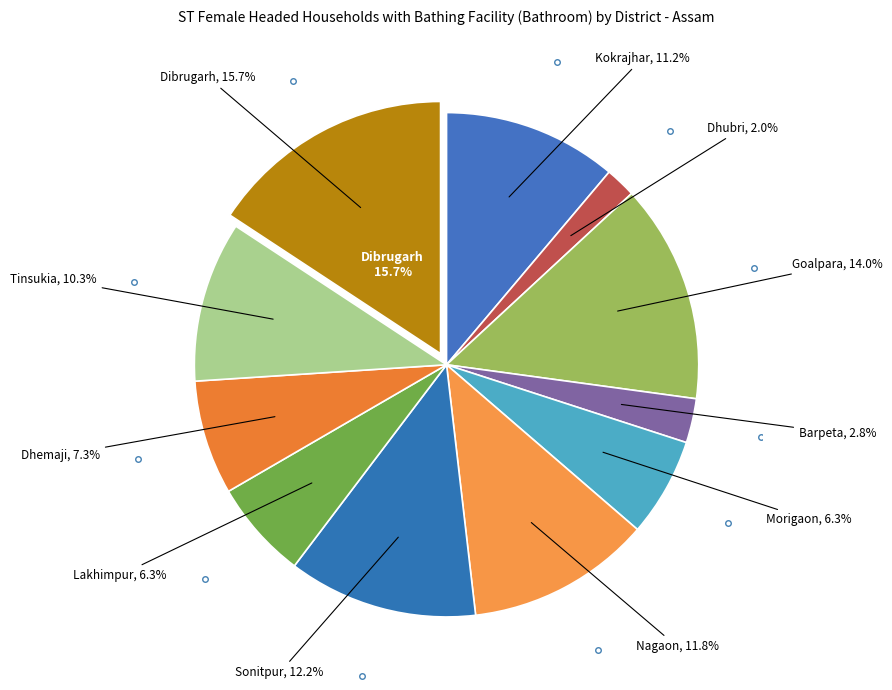

Does Morigaon account for over 50% of the chart?

No